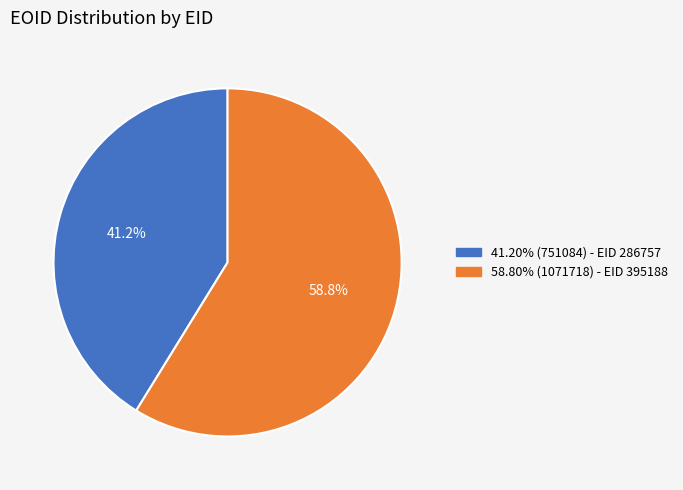

Does any single category account for the majority?

Yes